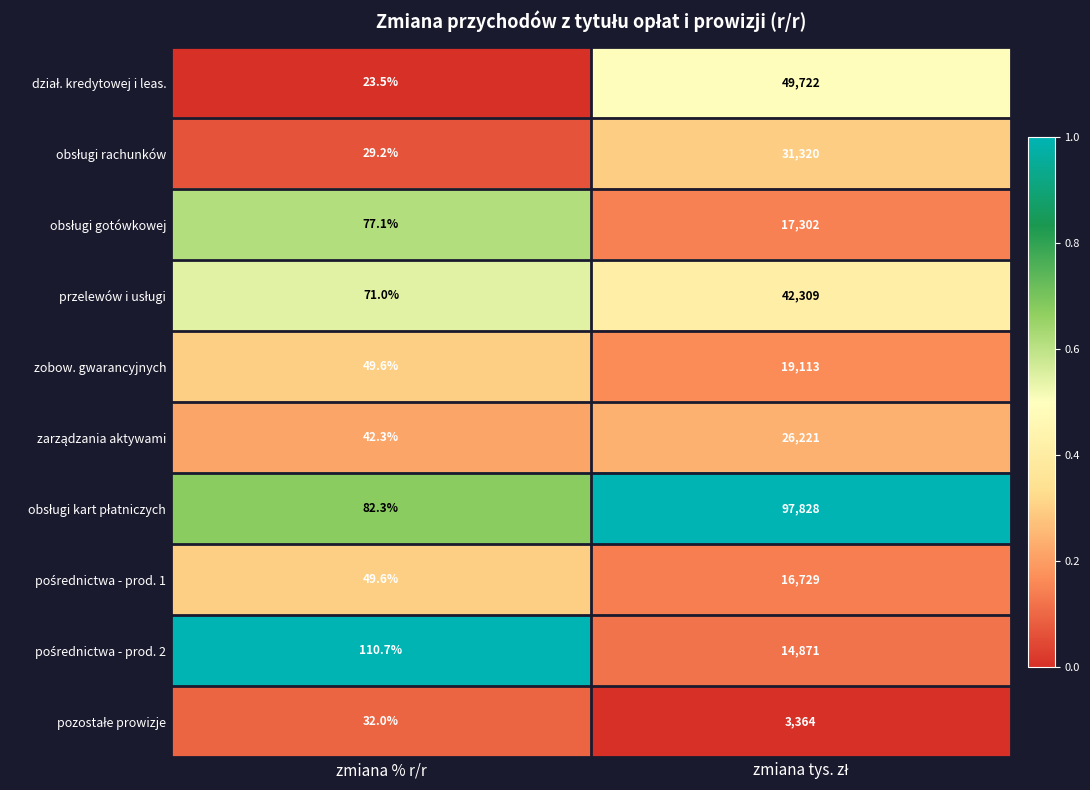

What is the difference between the maximum and minimum values in the zobow. gwarancyjnych series?

19063.4